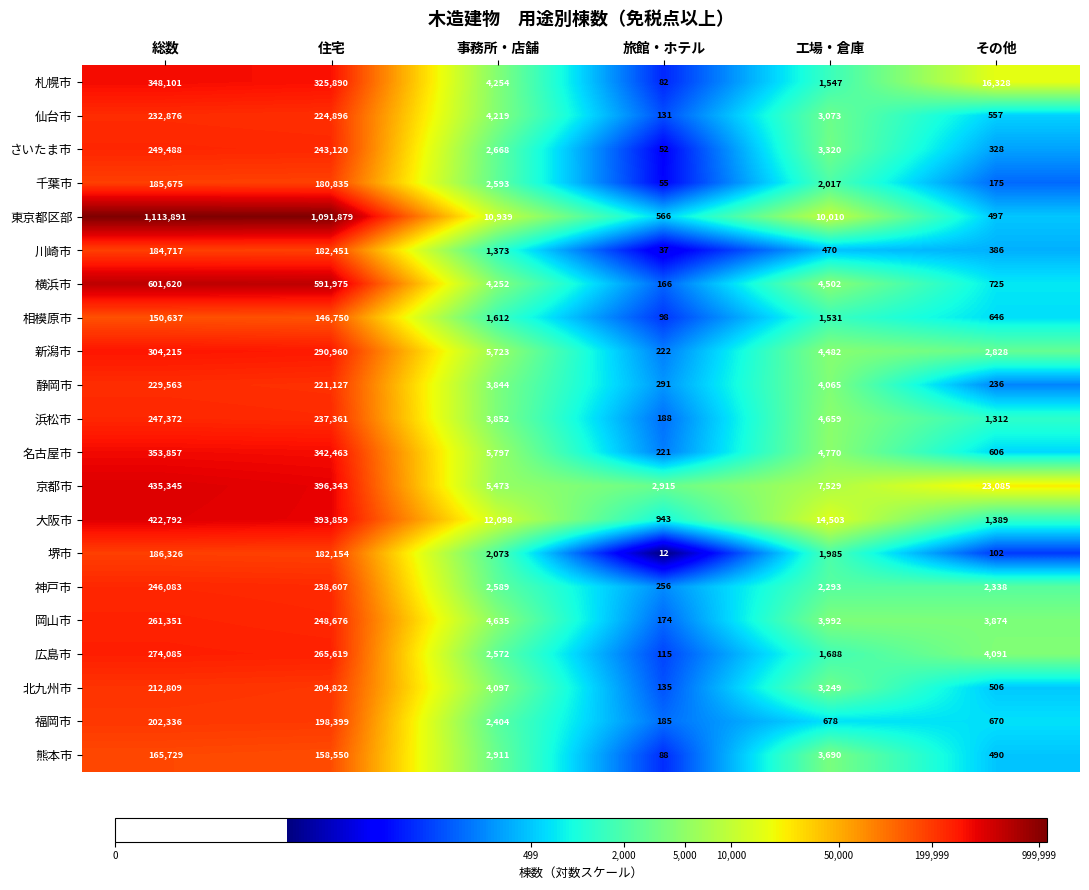

What is the maximum value for 川崎市?

184717